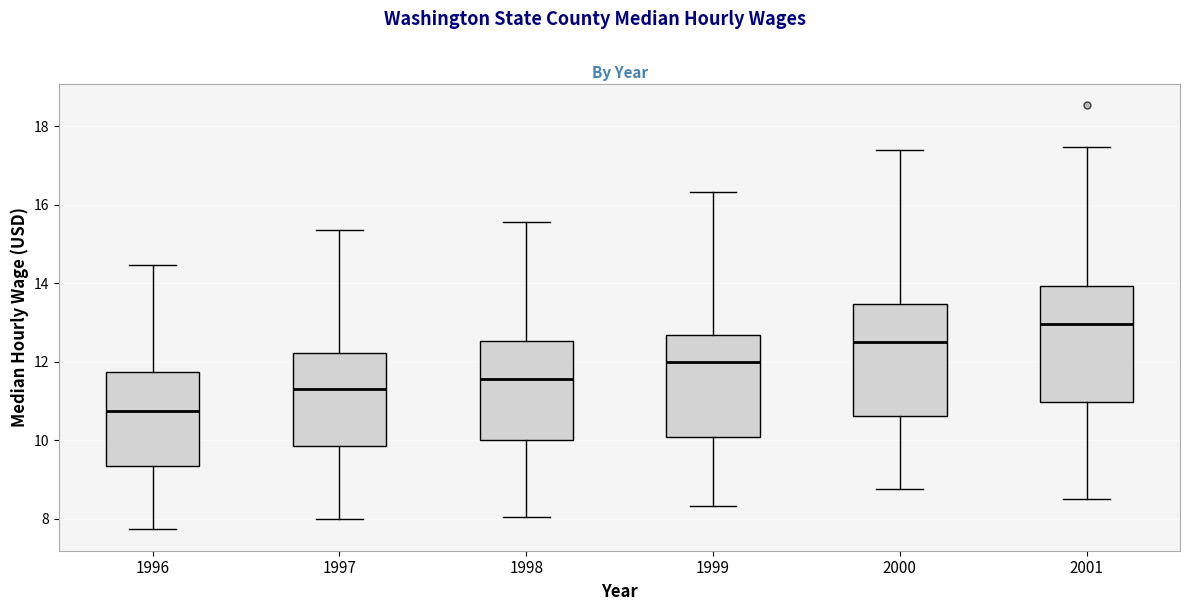

Where does the lower whisker of the box at x = 1996 end on the y-axis? The values are not printed on the chart, so give them approximately, as read against the axis.

7.8